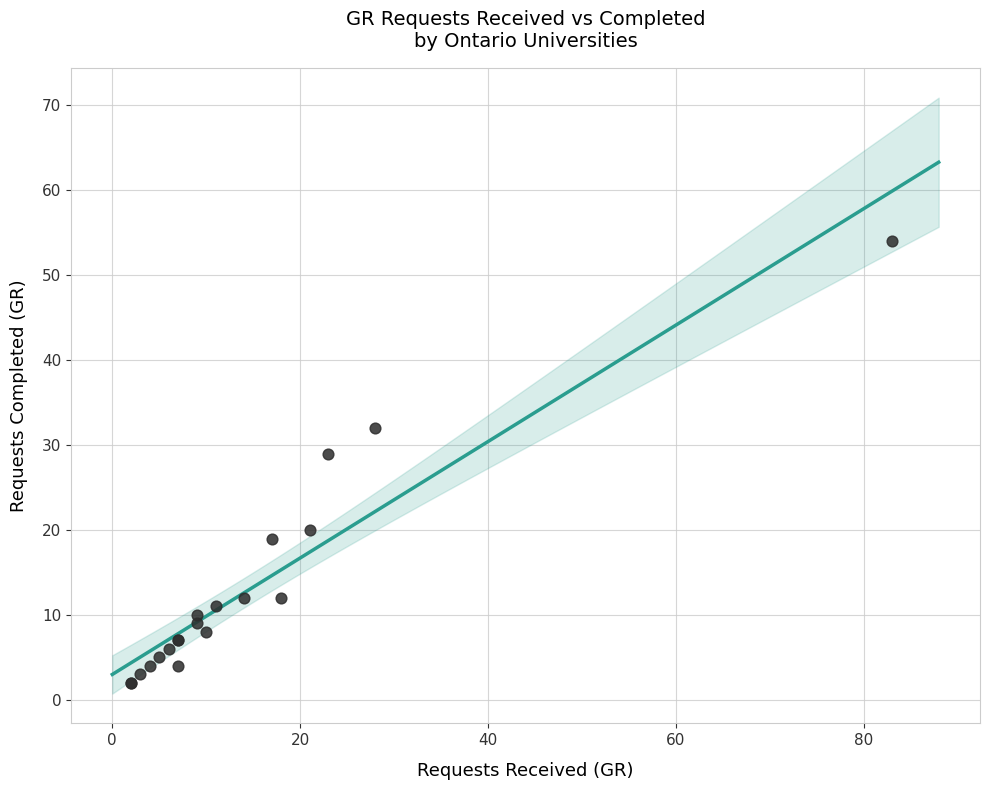

What Y value in the scatter plot is closest to 28?

29